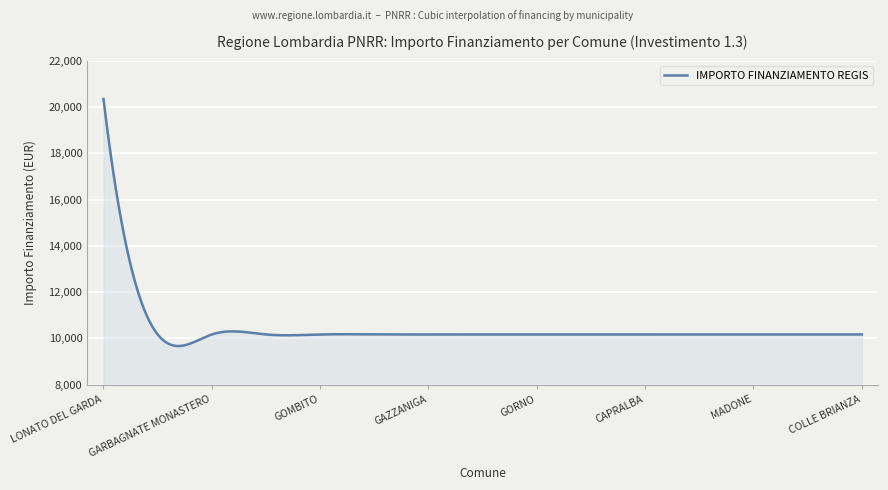

What is the smallest value displayed?

9674.0